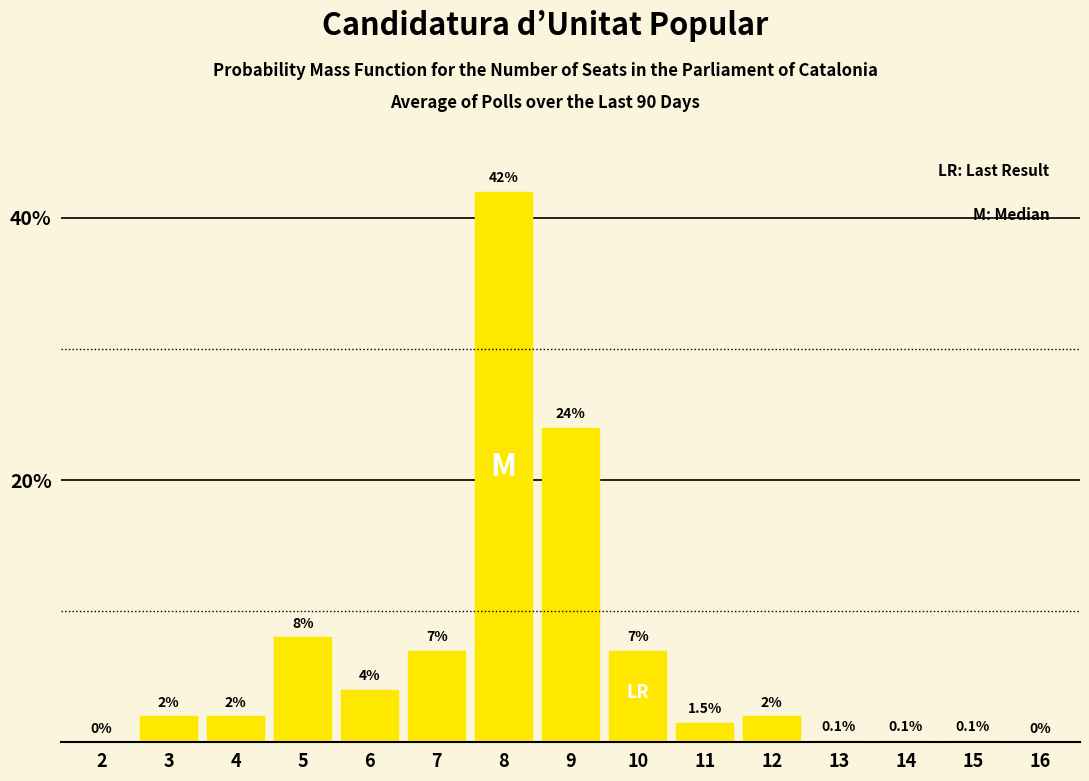

Reading left to right, extract all data points from this chart.

2=0.0	3=2.0	4=2.0	5=8.0	6=4.0	7=7.0	8=42.0	9=24.0	10=7.0	11=1.5	12=2.0	13=0.1	14=0.1	15=0.1	16=0.0